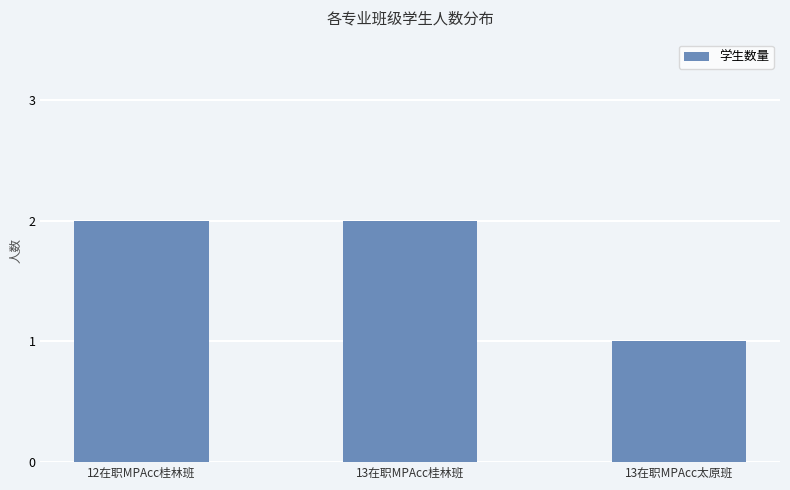

Reading left to right, what are all the values shown in this chart?

12在职MPAcc桂林班=2	13在职MPAcc桂林班=2	13在职MPAcc太原班=1